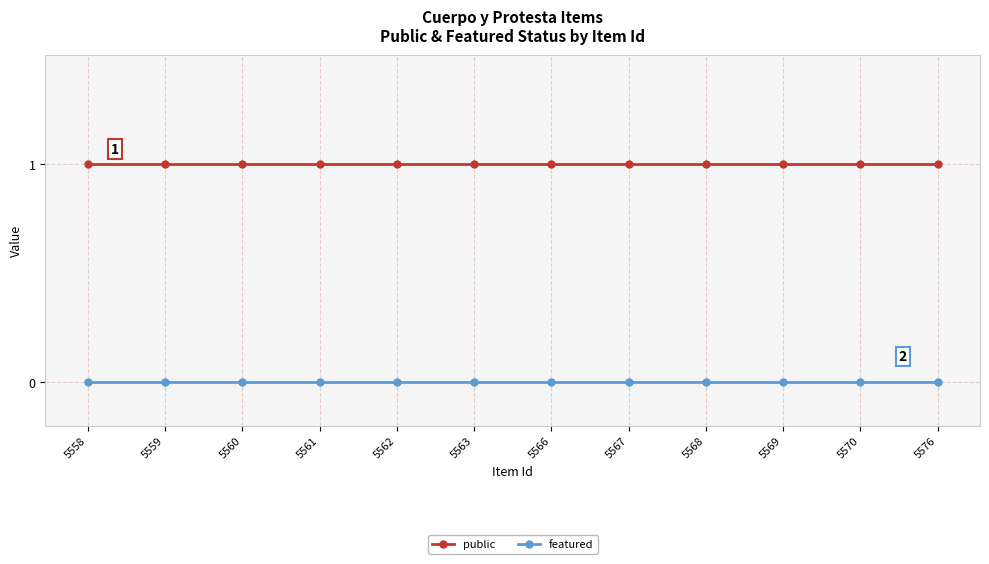

True or false: featured and public cross at least once.

False